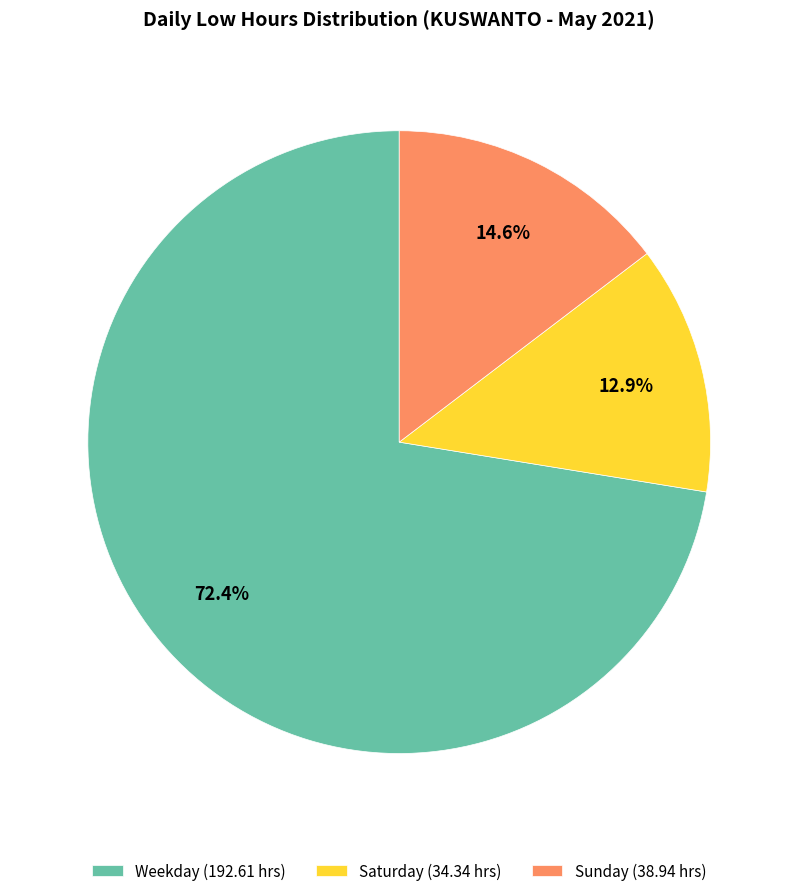

Is there a majority slice in this chart?

Yes